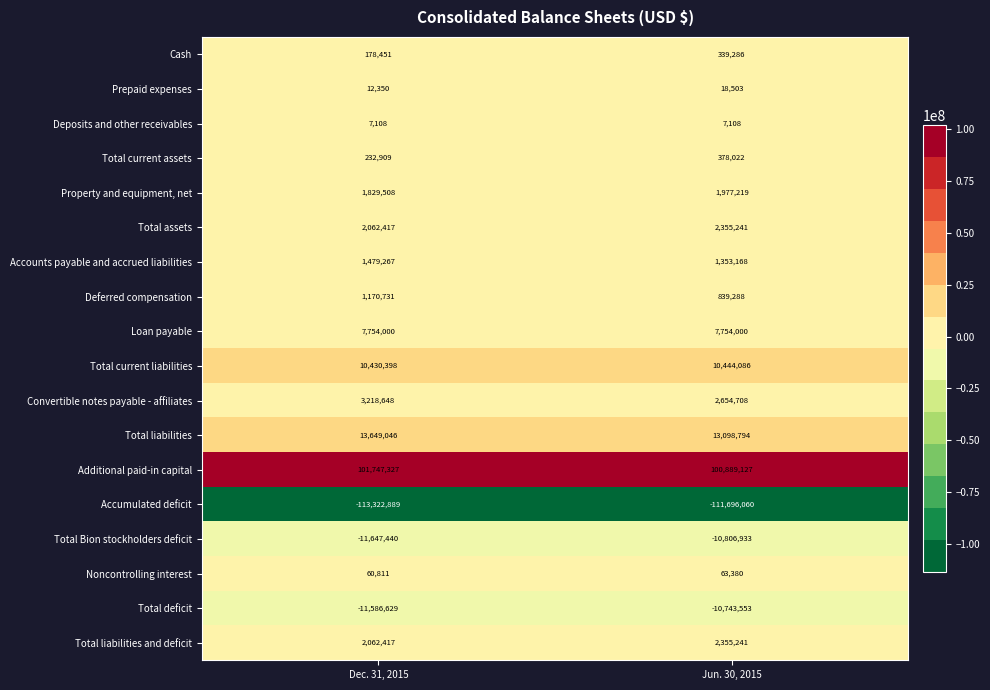

What is the sum of all Total assets values?

4417658